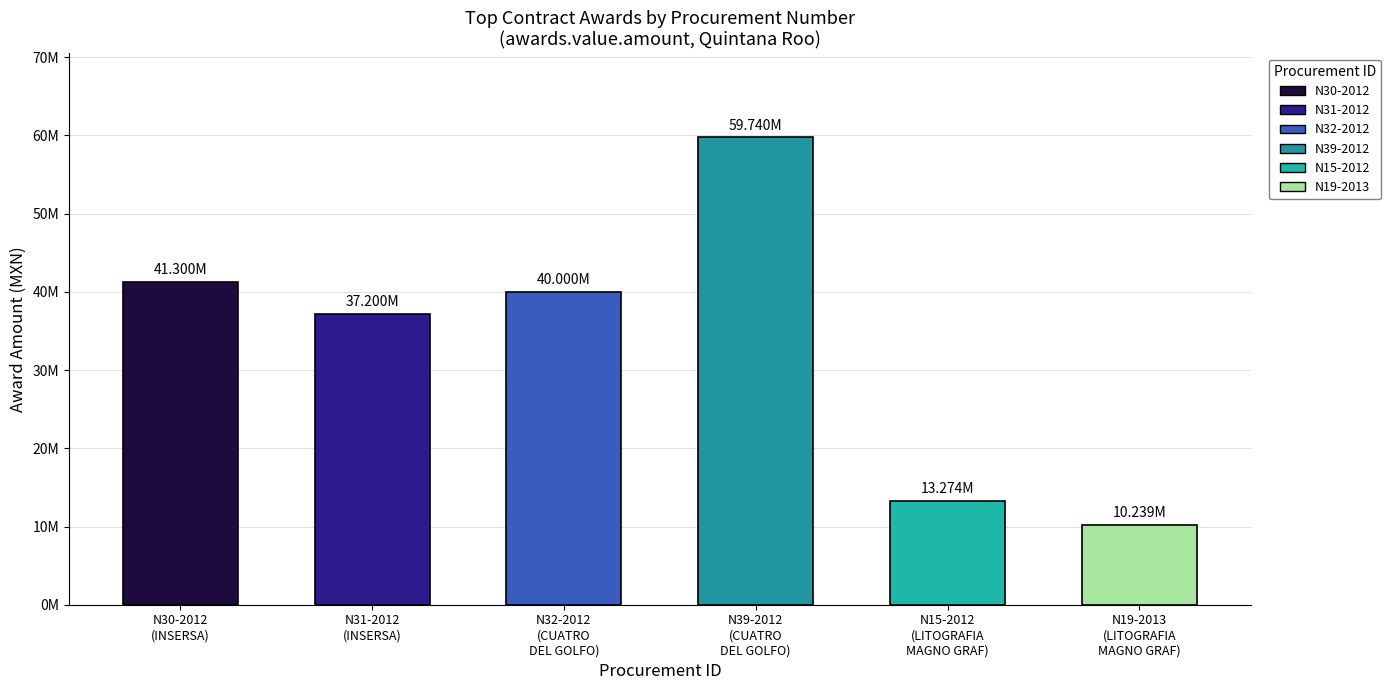

Is it true that goods equals 70067208.8 at N32-2012?

False